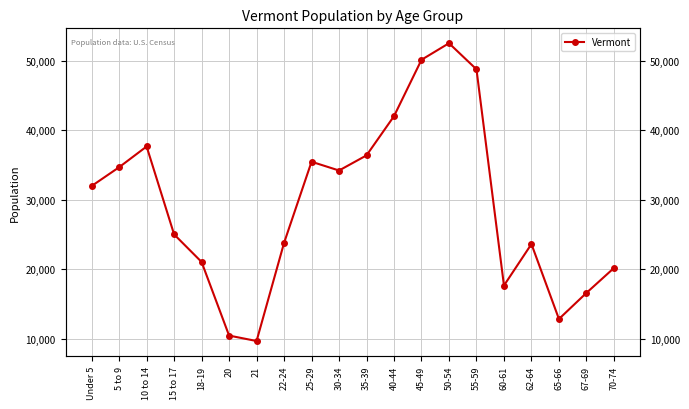

What is the label of the 6th point from the right?

55-59